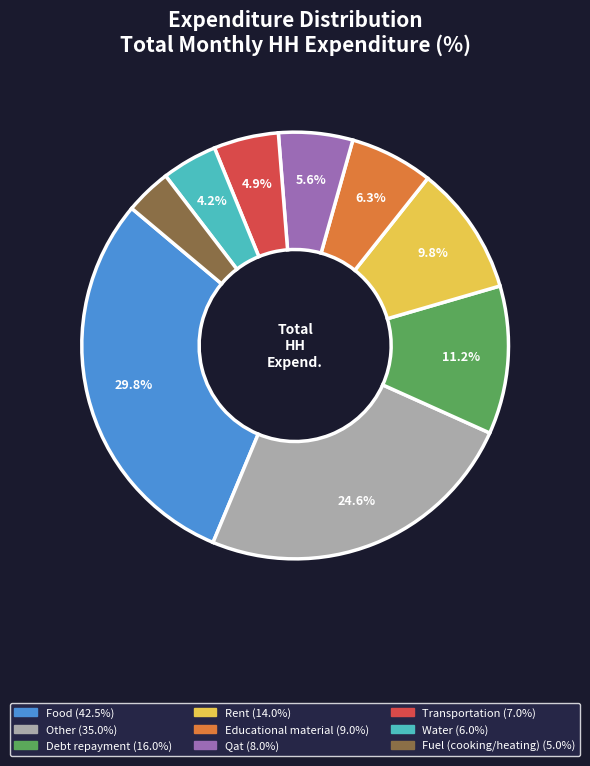

Does any single category account for the majority?

No